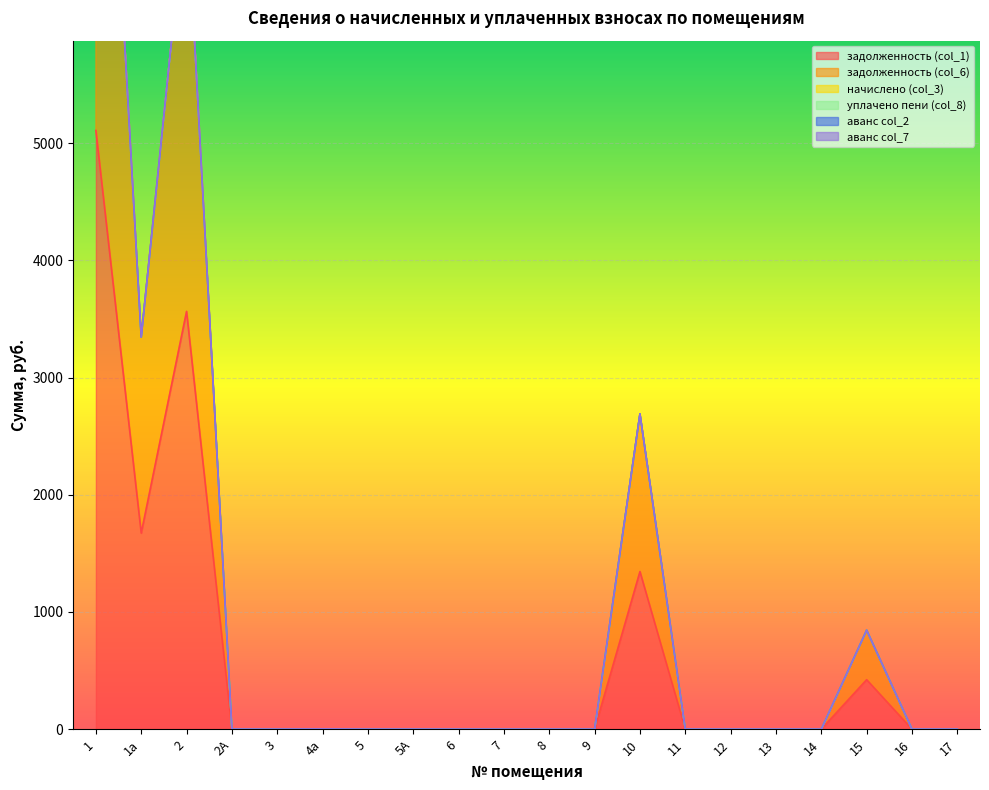

Reading left to right, transcribe all the data shown in this chart.

задолженность (col_1): 5108.6	1673.0	3564.7	0.0	0.0	0.0	0.0	0.0	0.0	0.0	0.0	0.0	1345.0	0.0	0.0	0.0	0.0	422.3	0.0	0.0
задолженность (col_6): 5108.6	1673.0	3564.7	0.0	0.0	0.0	0.0	0.0	0.0	0.0	0.0	0.0	1345.0	0.0	0.0	0.0	0.0	422.3	0.0	0.0
начислено (col_3): 0.0	0.0	0.0	0.0	0.0	0.0	0.0	0.0	0.0	0.0	0.0	0.0	0.0	0.0	0.0	0.0	0.0	0.0	0.0	0.0
уплачено пени (col_8): 0.0	0.0	0.0	0.0	0.0	0.0	0.0	0.0	0.0	0.0	0.0	0.0	0.0	0.0	0.0	0.0	0.0	0.0	0.0	0.0
аванс col_2: 0.0	0.0	0.0	0.0	0.0	0.9	0.0	0.0	0.0	0.0	0.0	0.0	0.0	0.0	0.0	0.0	0.0	0.0	0.0	0.0
аванс col_7: 0.0	0.0	0.0	0.0	0.0	0.9	0.0	0.0	0.0	0.0	0.0	0.0	0.0	0.0	0.0	0.0	0.0	0.0	0.0	0.0